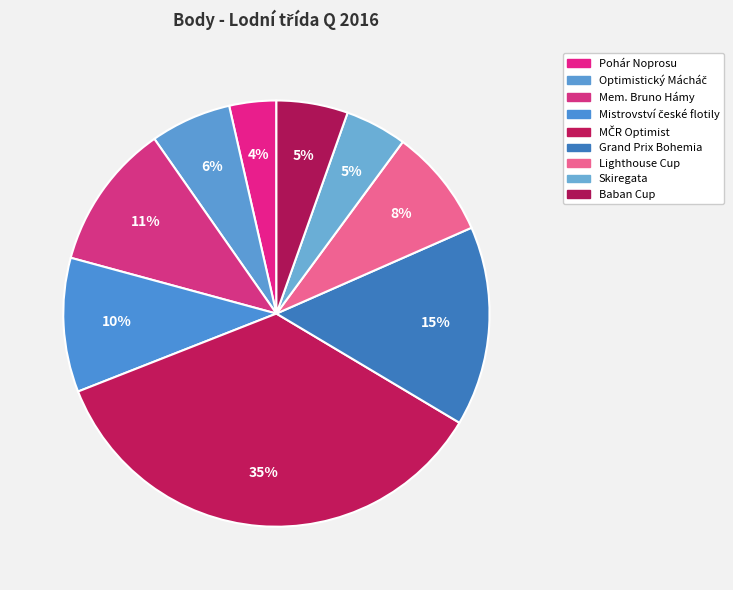

How many slices are in this pie chart?

9